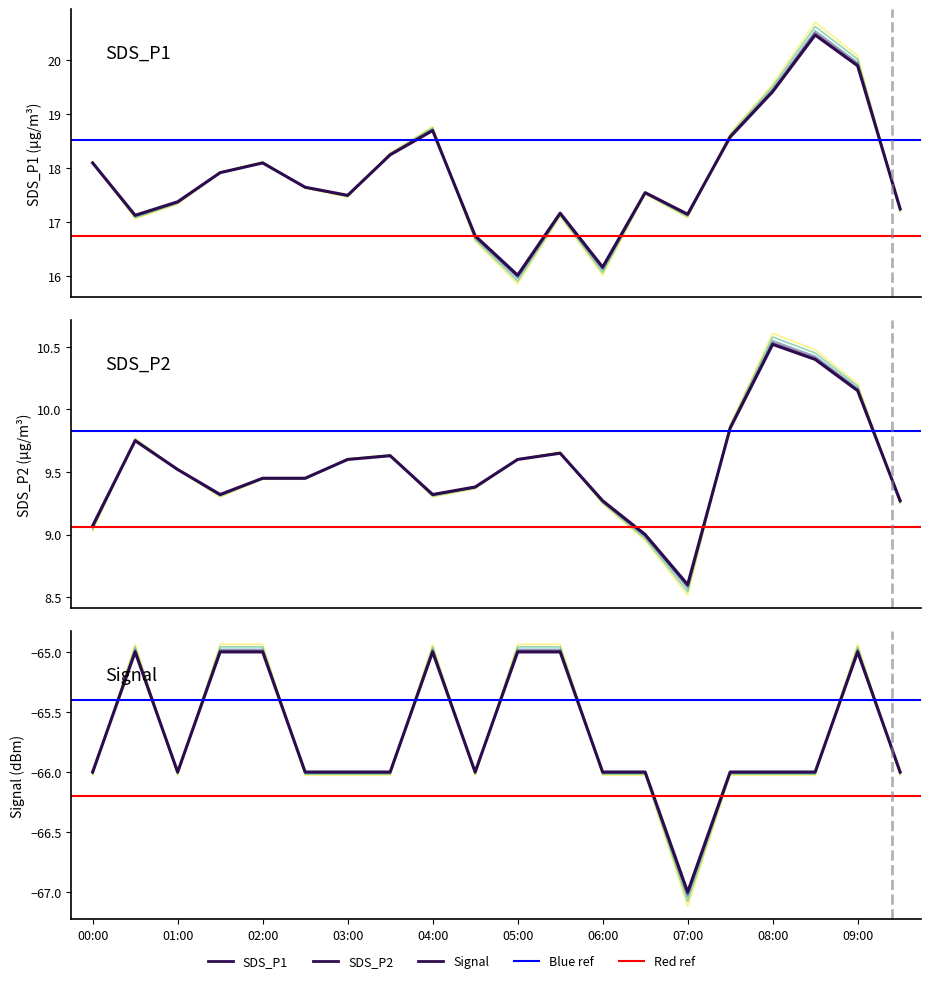

Count the number of data series in this chart.

3